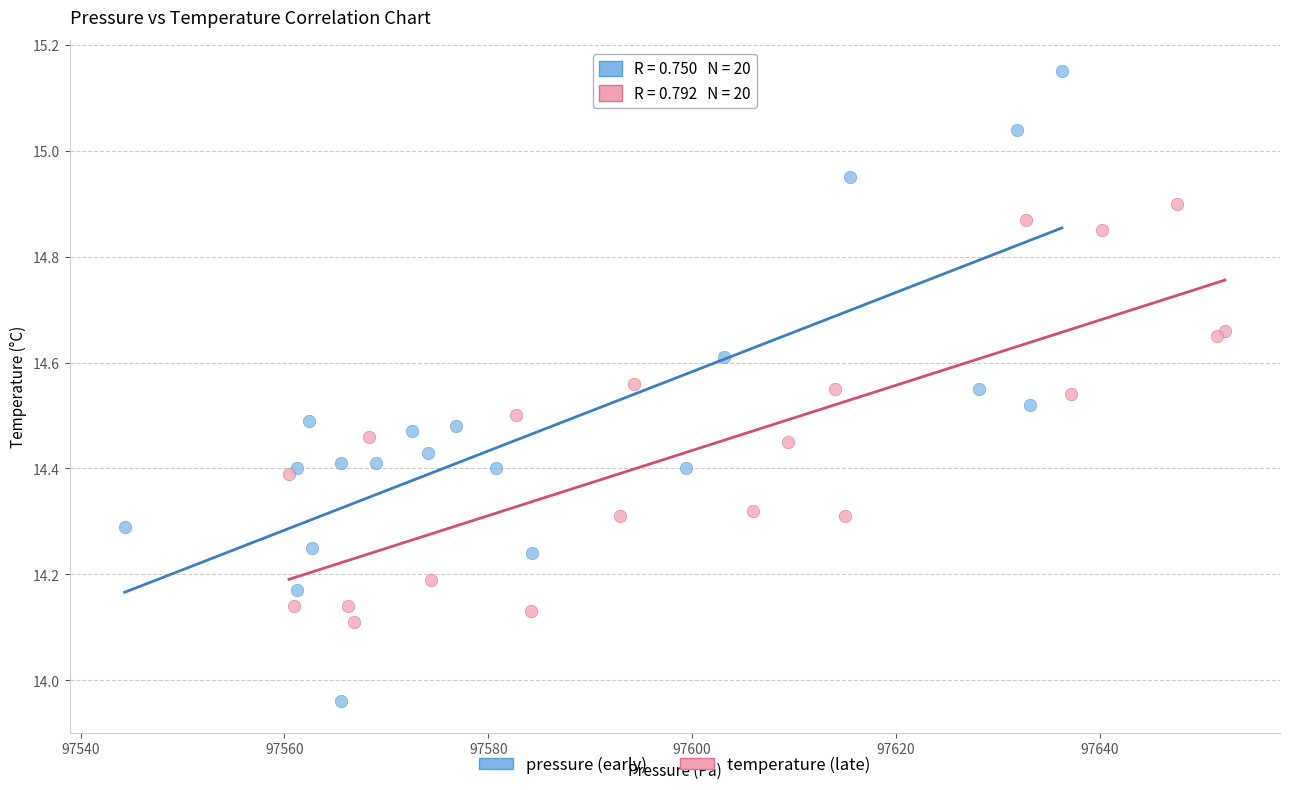

Which series contains the highest Y value?

pressure (early)